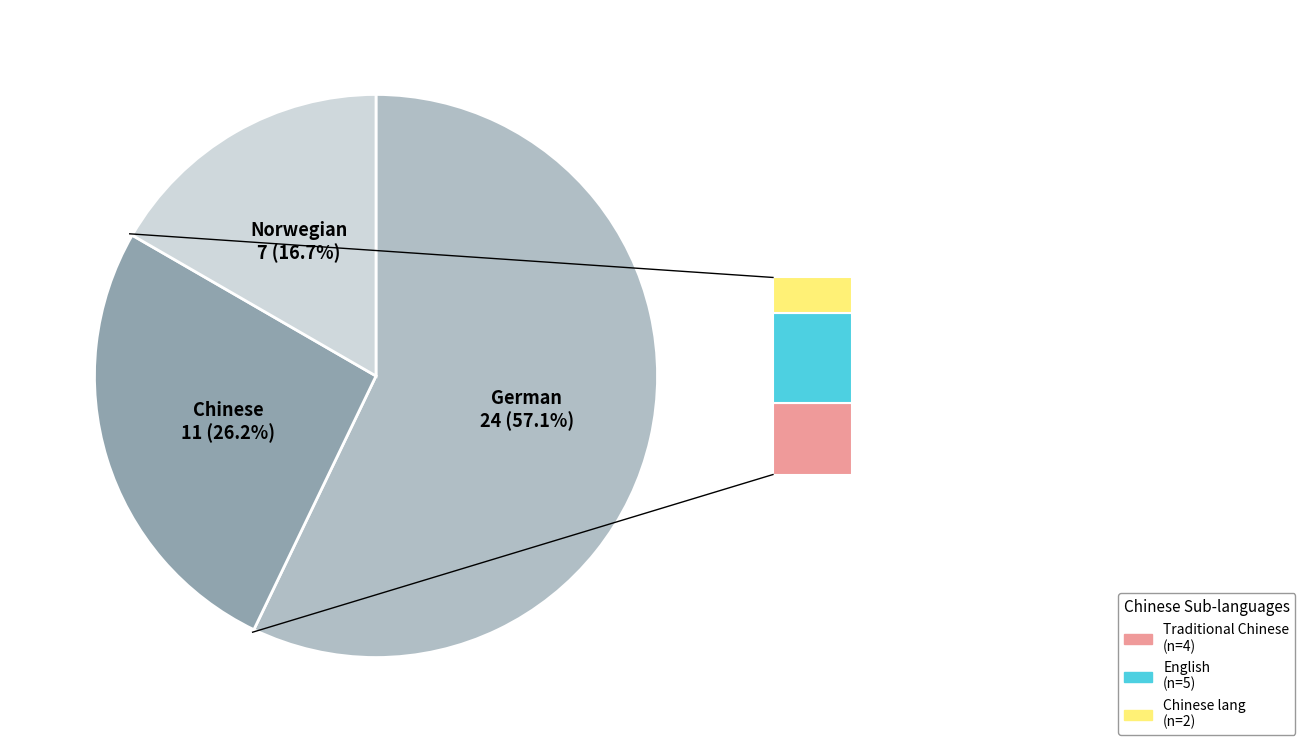

Is there a majority slice in this chart?

Yes